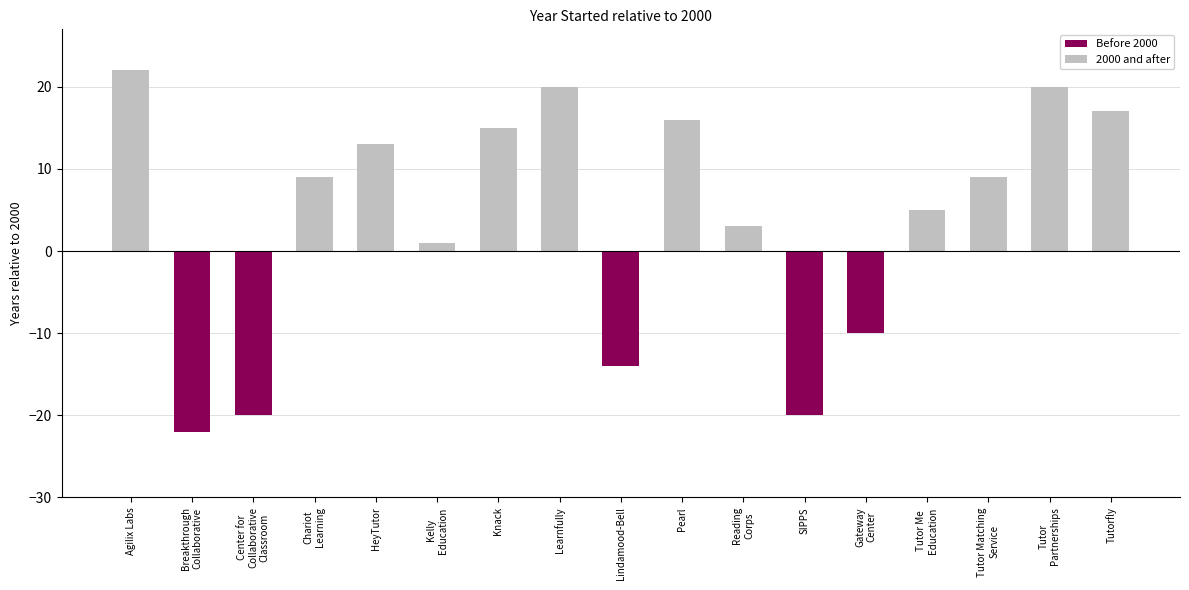

What is the maximum value shown in the chart?

22